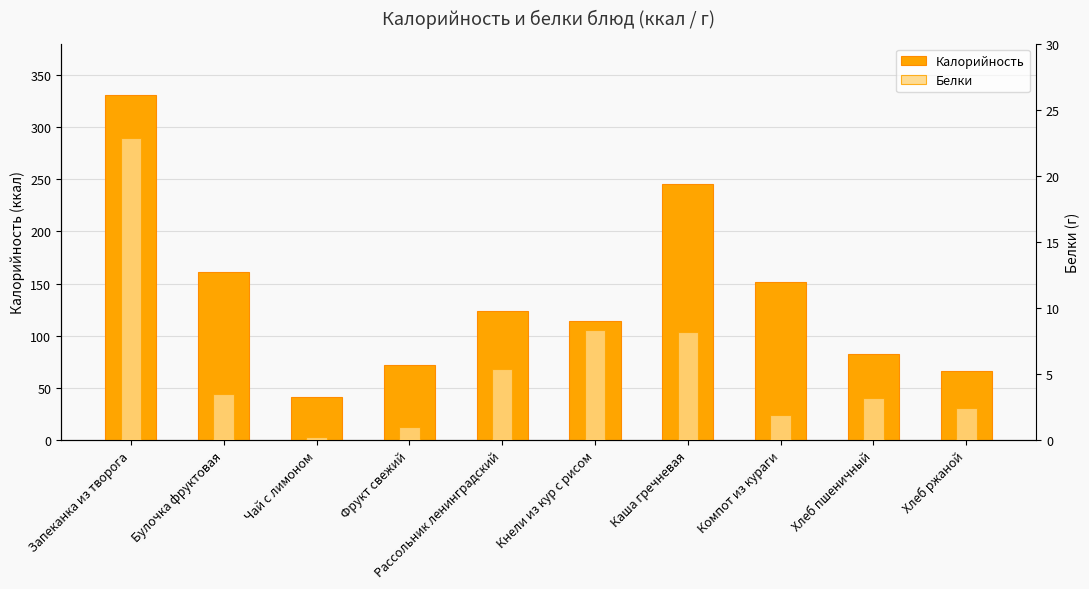

How many values in the Калорийность series are below 124?

5